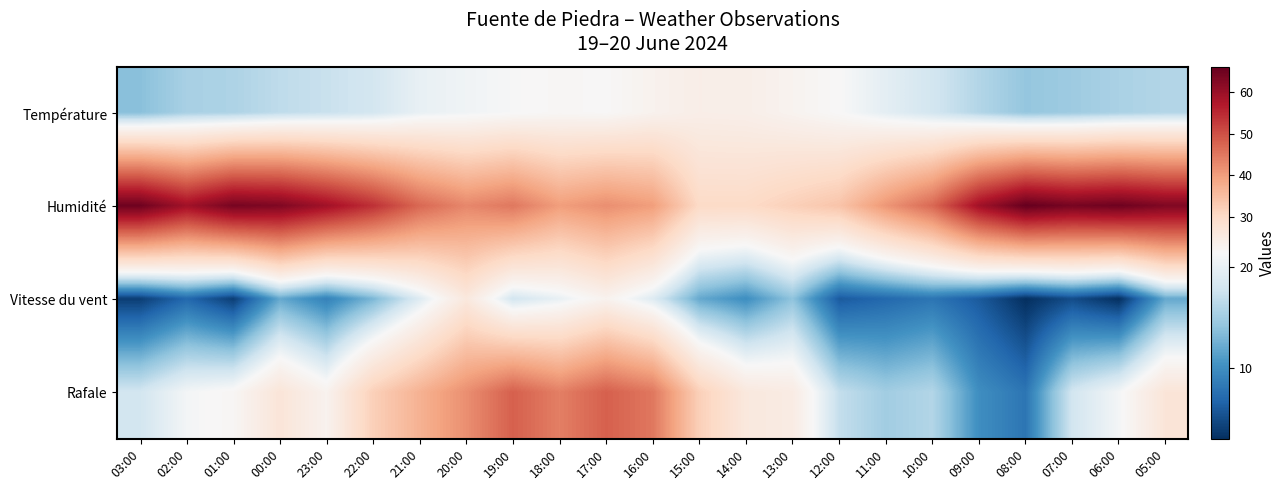

At 17:00, list the series in order from largest to smallest.

Rafale, Humidité, Vitesse du vent, Température